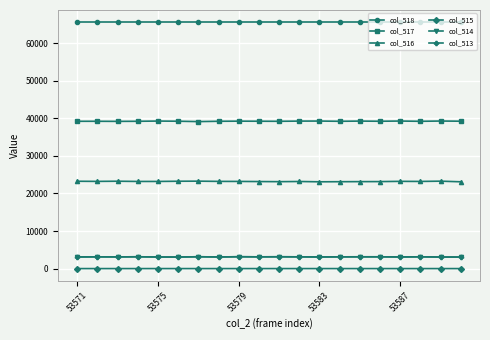

What is the value of the col_516 point at the 17th from the left?

23215